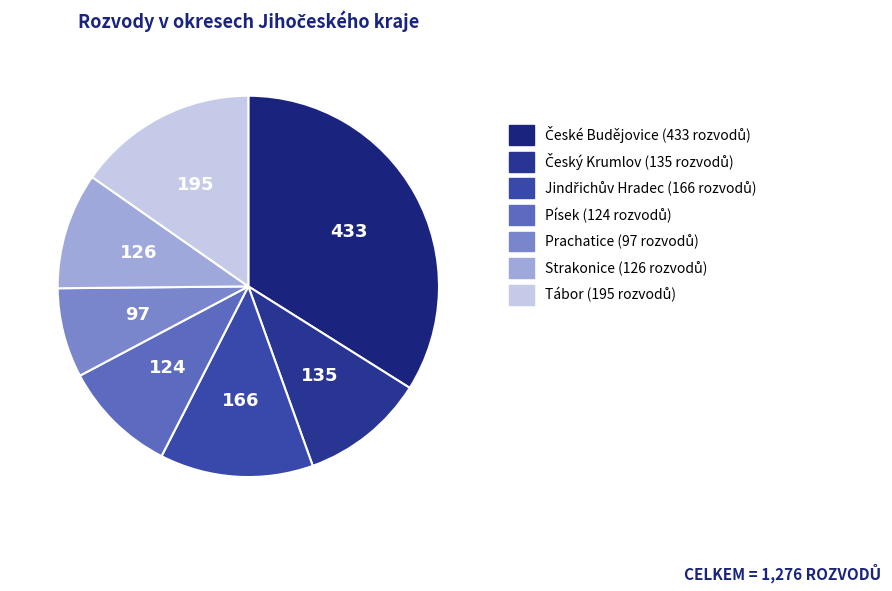

True or false: Český Krumlov accounts for 1% of the total.

False